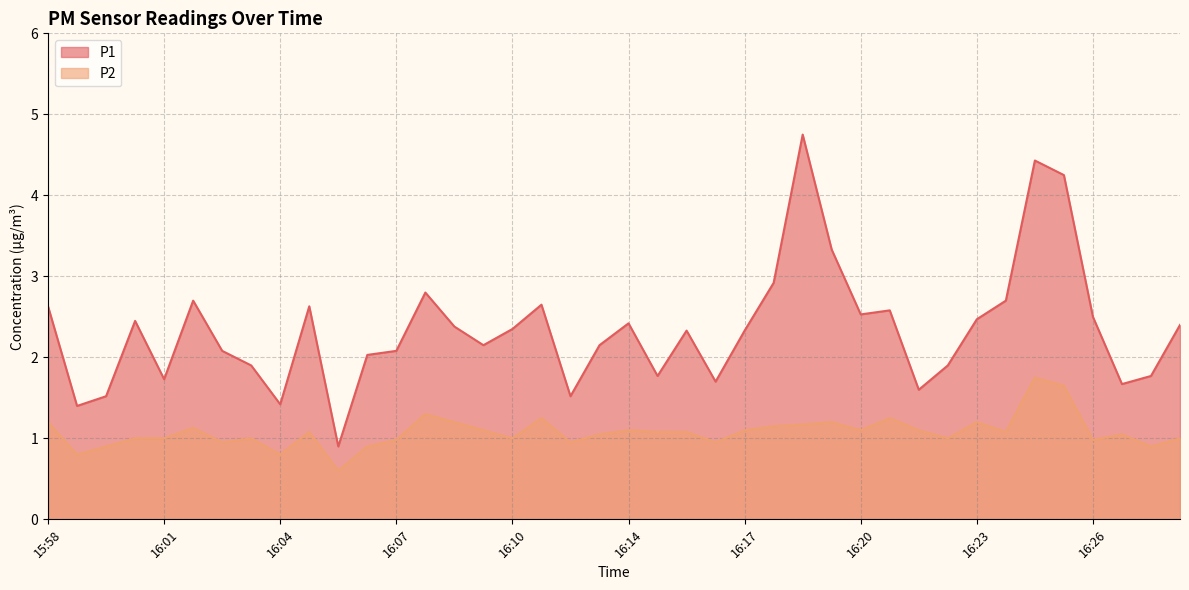

Between 16:03 and 16:09, which series saw the biggest shift?

P1